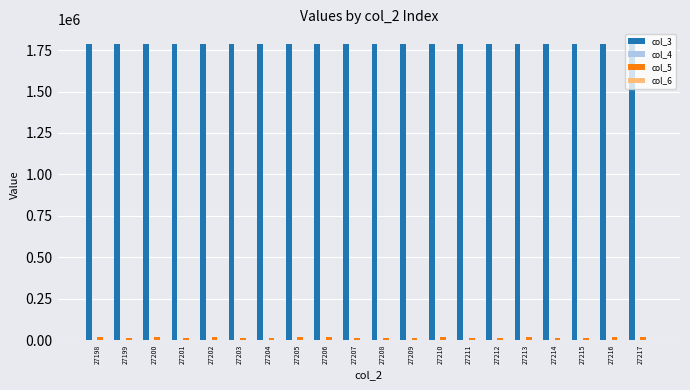

Which series has the largest total across all categories?

col_3